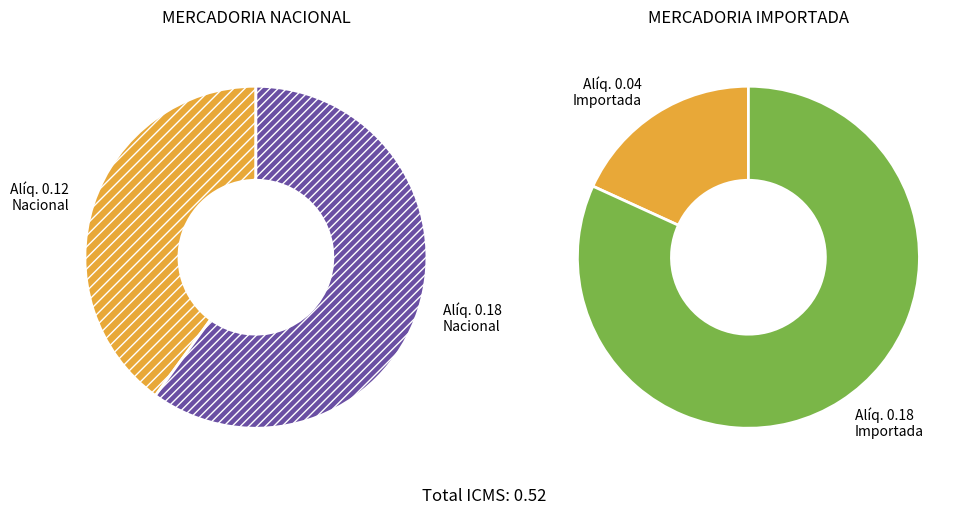

Which category has the smallest portion of the pie?

Alíquota 0.04 Importada